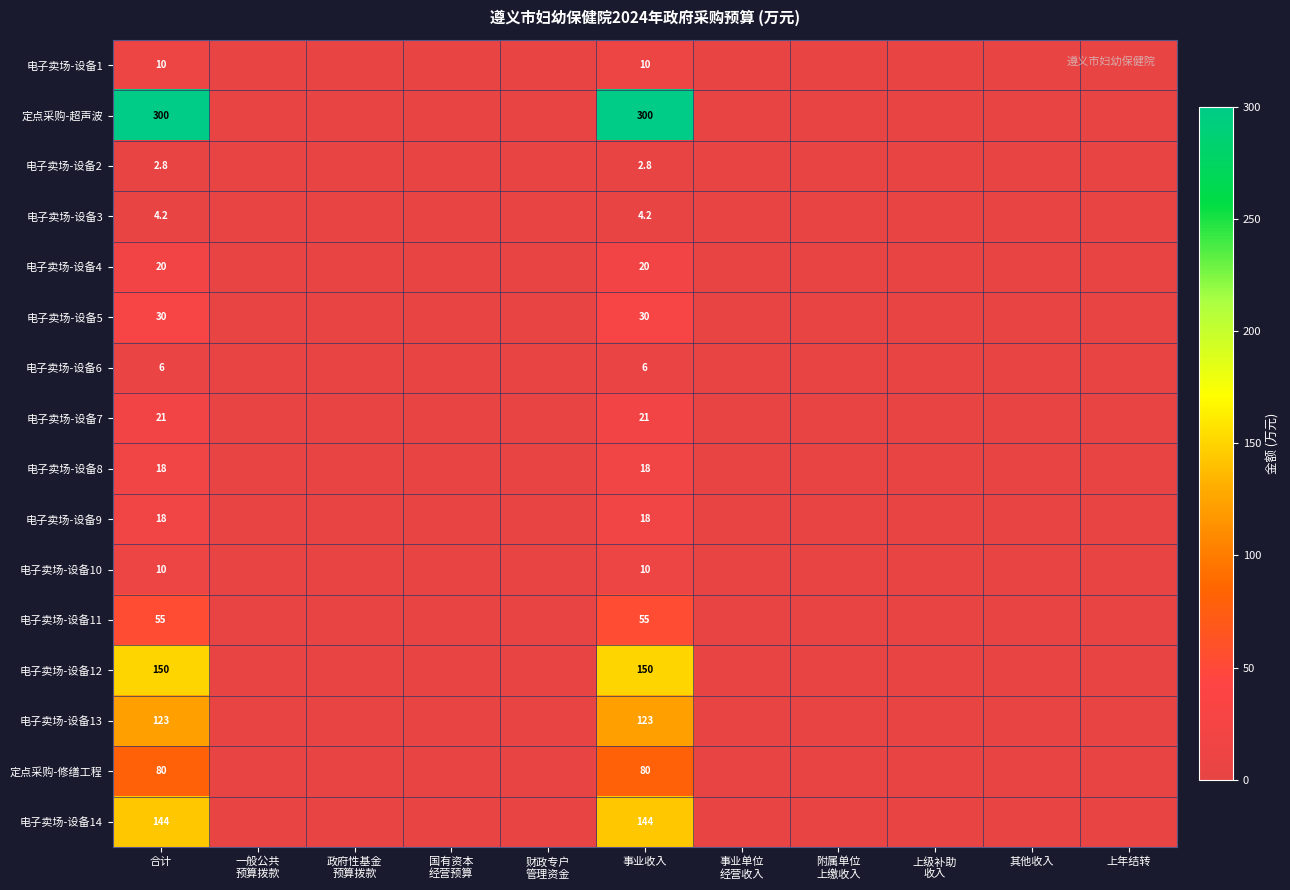

Which category has the highest value in the 电子卖场-设备5 series?

合计